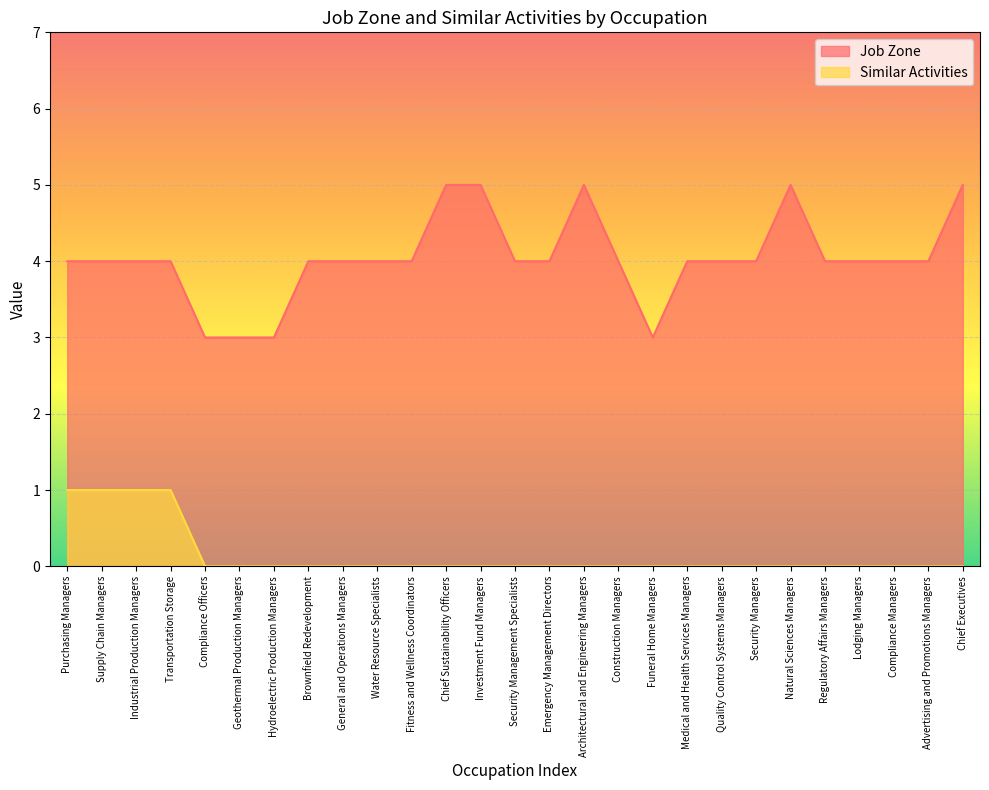

What position from the left is Construction Managers?

17